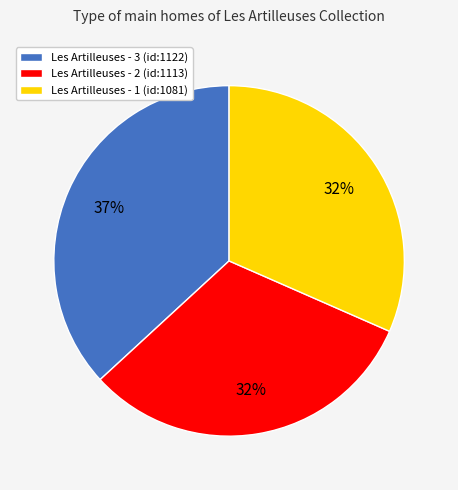

Approximately how many times larger is the value at Les Artilleuses - 3 (id:1122) compared to Les Artilleuses - 1 (id:1081)?

1.2